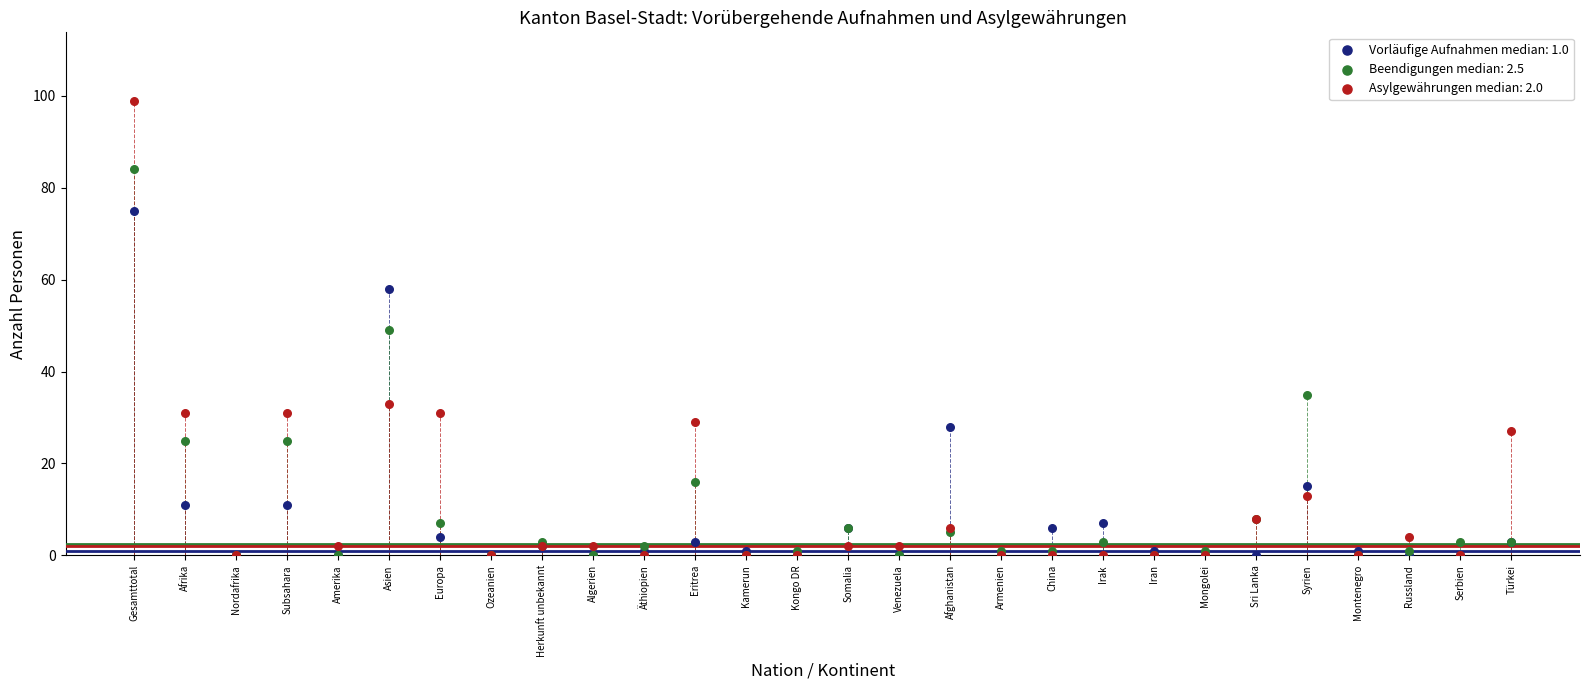

Which series contains the highest Y value?

Asylgewährungen median: 2.0